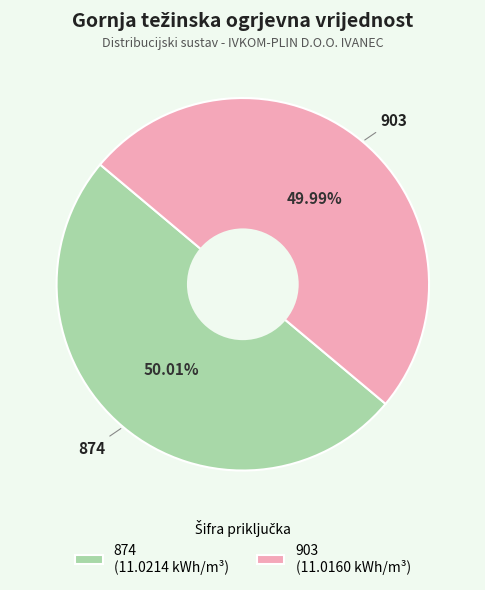

Count the number of slices in the pie.

2